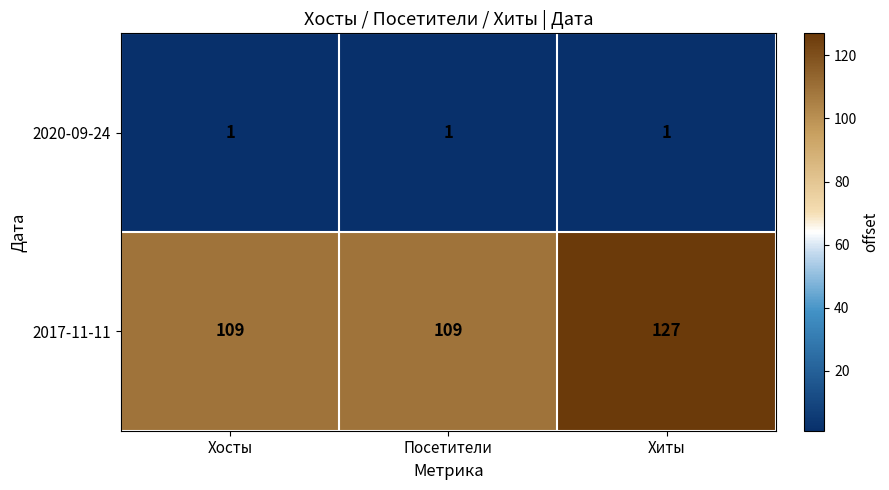

What is the smallest value displayed?

1